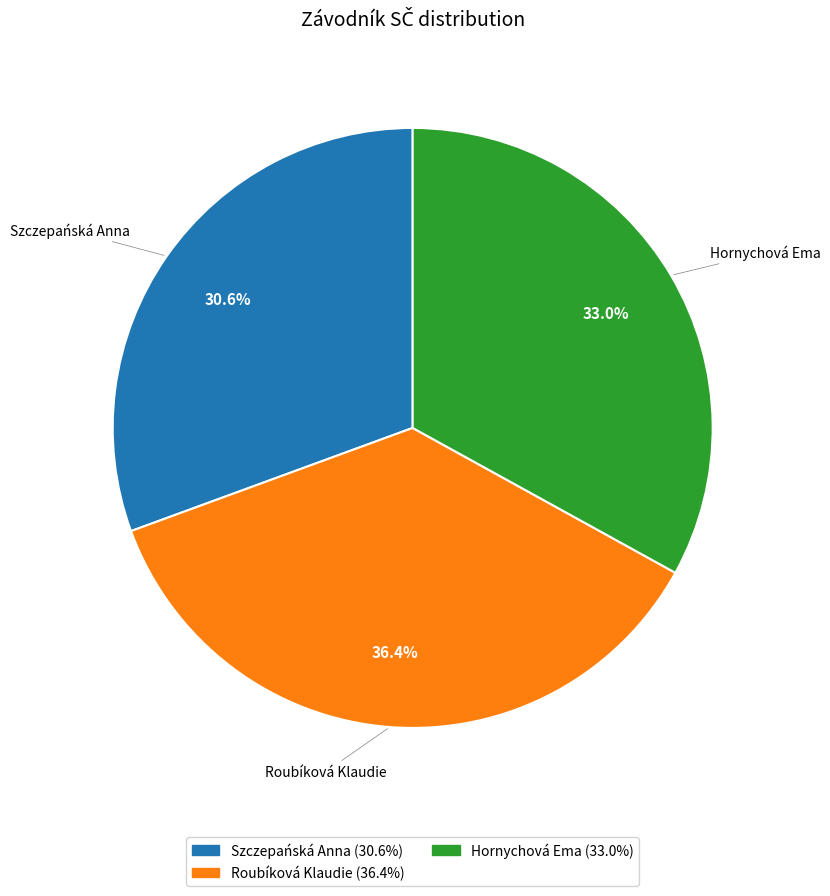

Does Hornychová Ema account for over 50% of the chart?

No